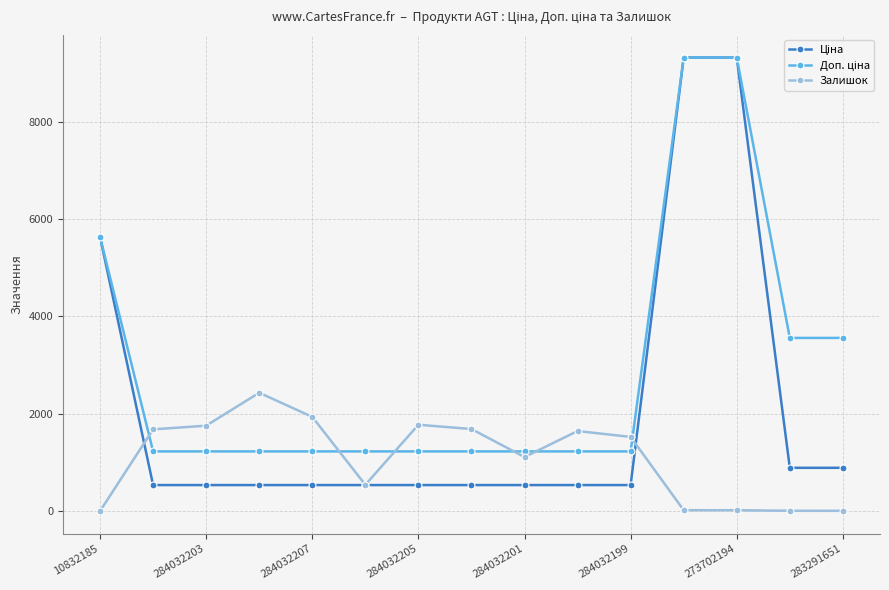

At how many categories does at least one series exceed 5246?

3